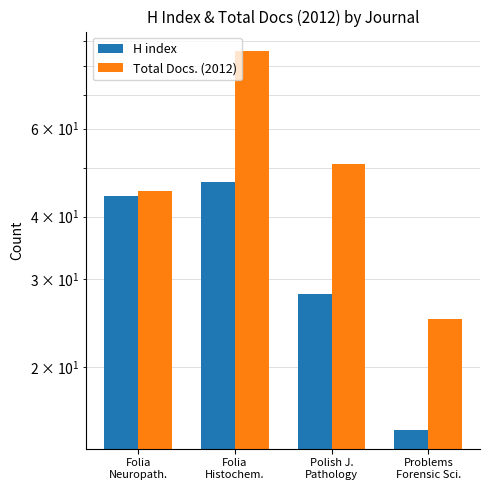

Where is H index nearest to the value 31?

Polish J.
Pathology